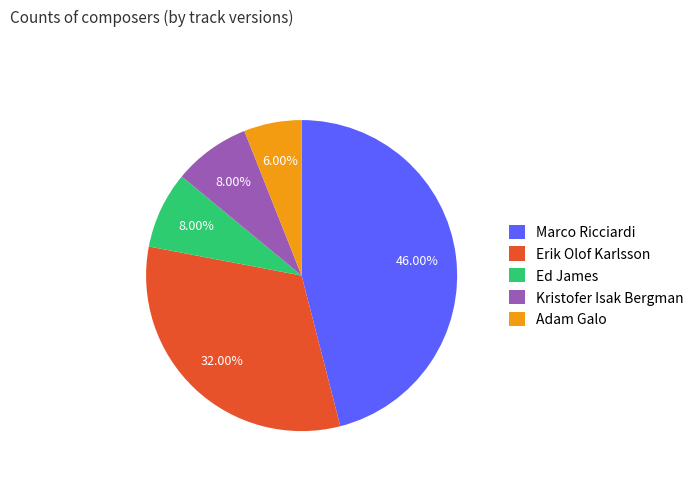

The Kristofer Isak Bergman slice represents 8% of the pie. True or false?

True